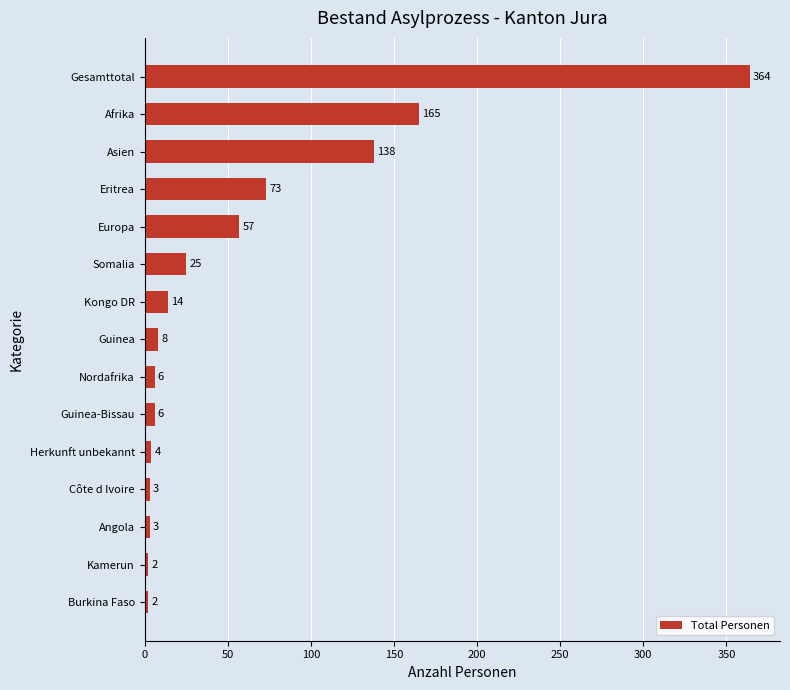

Read the value at Côte d Ivoire, to the nearest 5.

5